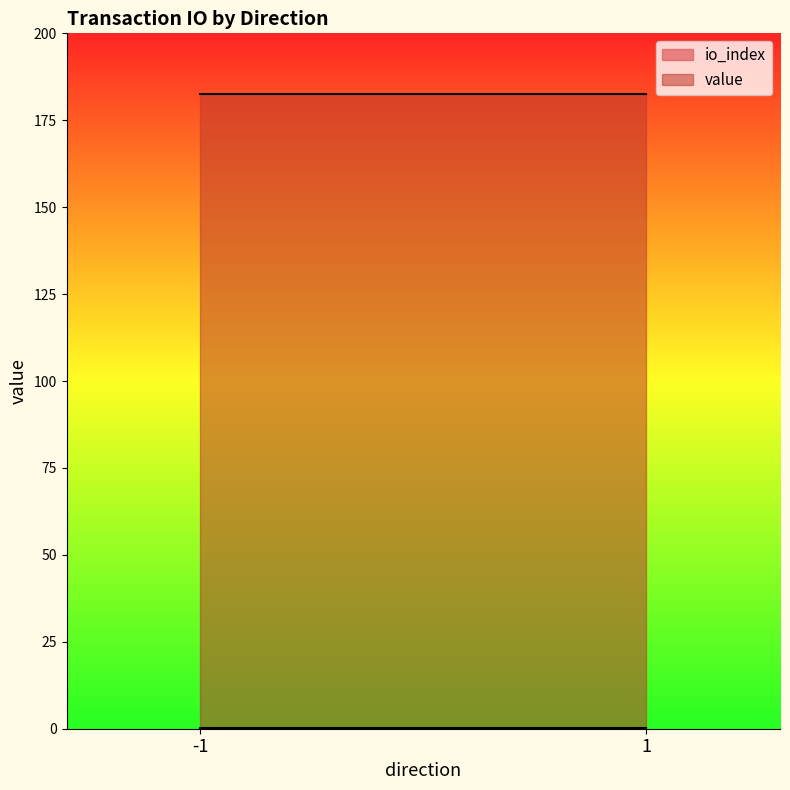

Does the chart have visible grid lines?

No